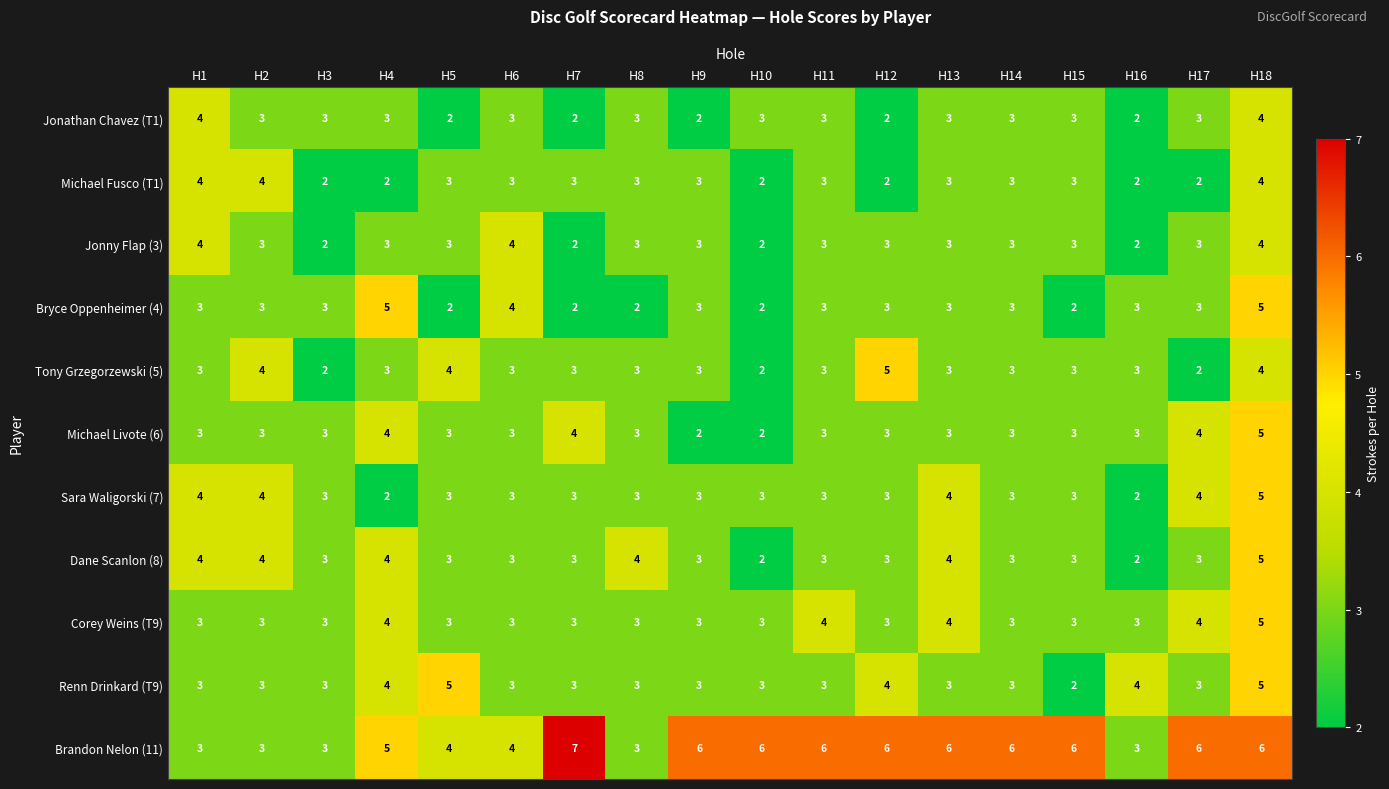

True or false: Sara Waligorski (7) has a value of 3 at H16.

False